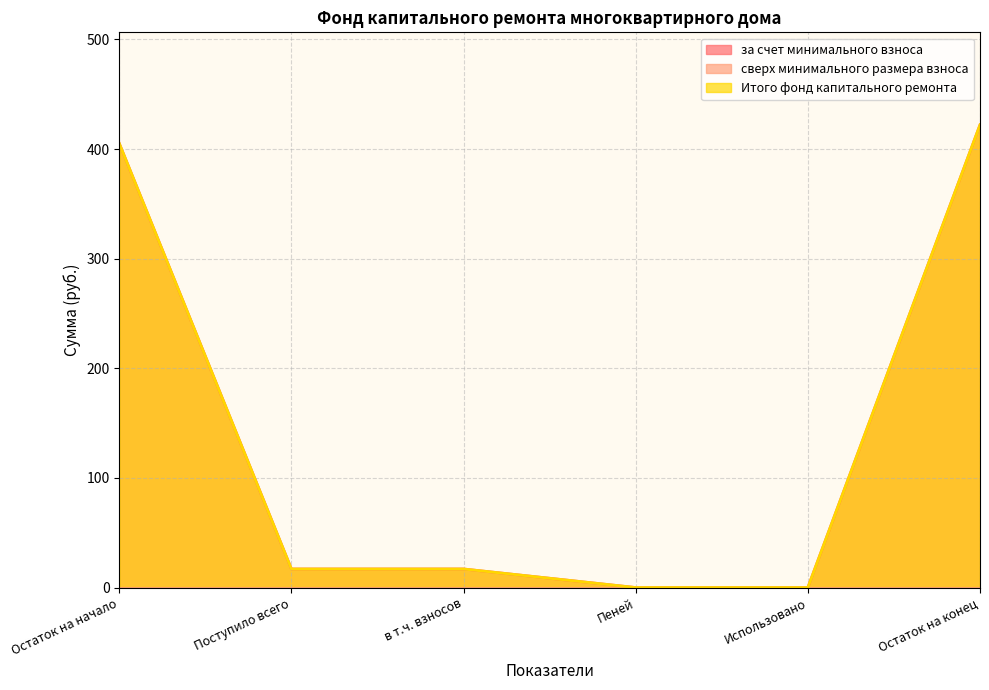

Where is Итого фонд капитального ремонта nearest to the value 211?

Поступило всего